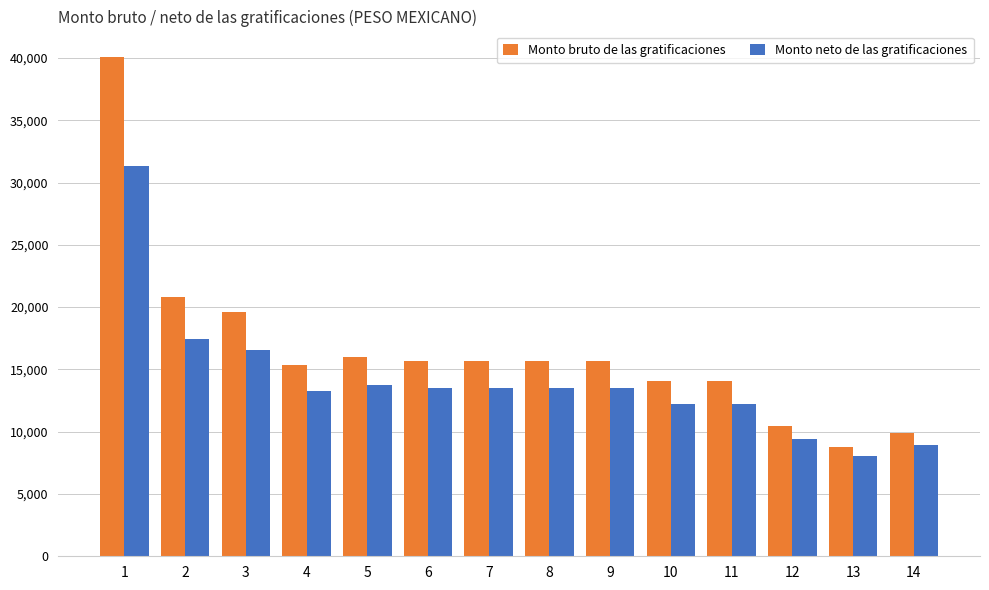

How many groups of bars are there?

14